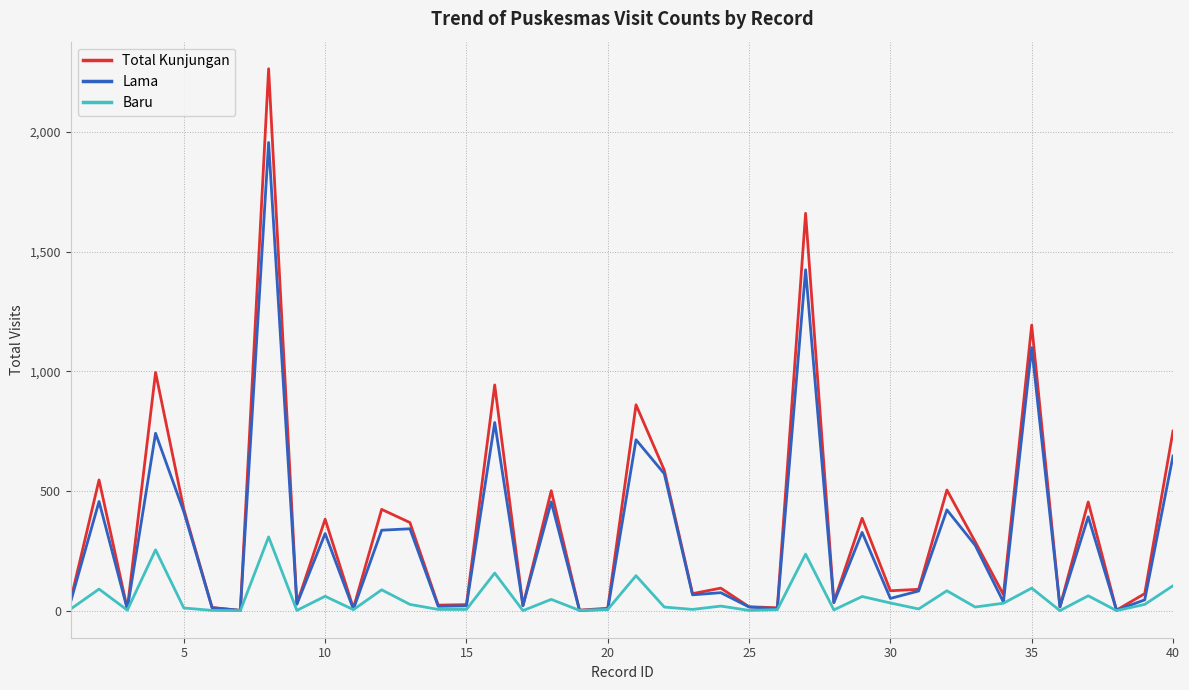

List the series in order of their peak value, highest first.

Total Kunjungan, Lama, Baru